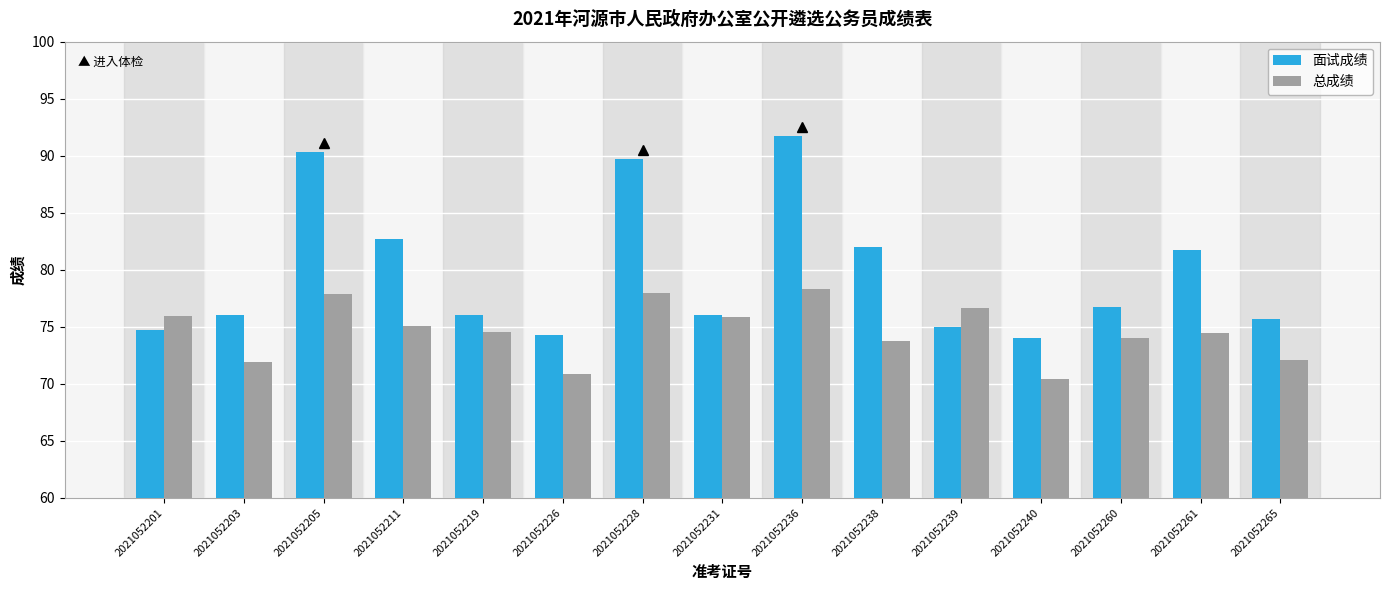

Is the value of 总成绩 at 2021052236 greater than the value of 面试成绩 at 2021052226?

Yes